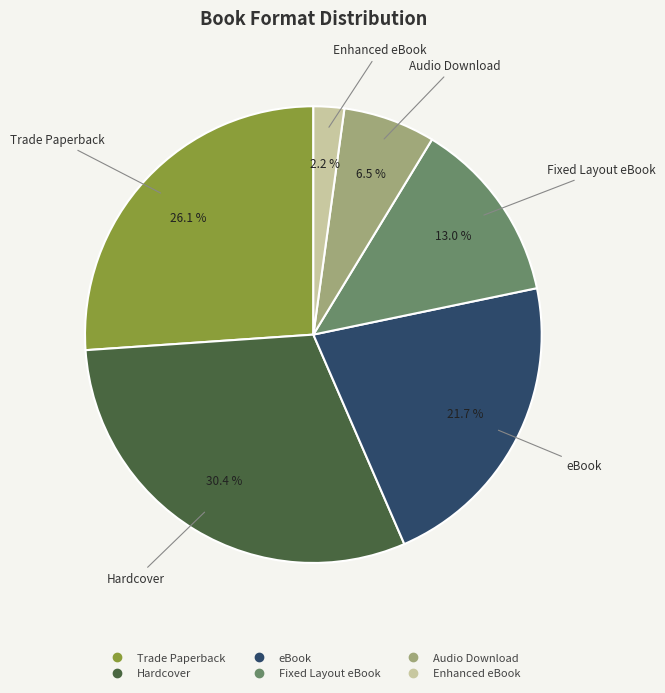

How many slices are in this pie chart?

6